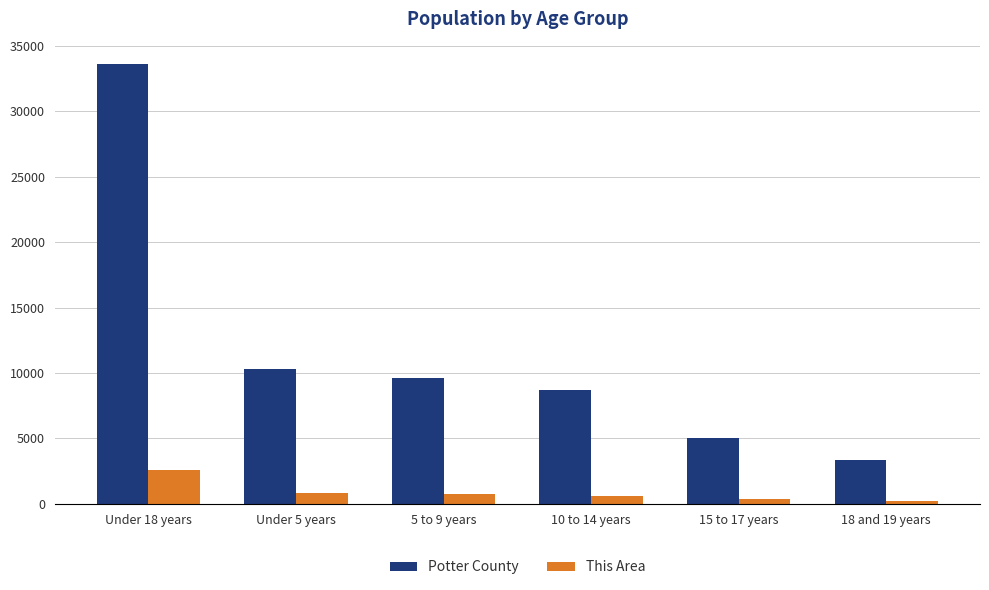

What is the label of the 2nd bar from the right?

15 to 17 years